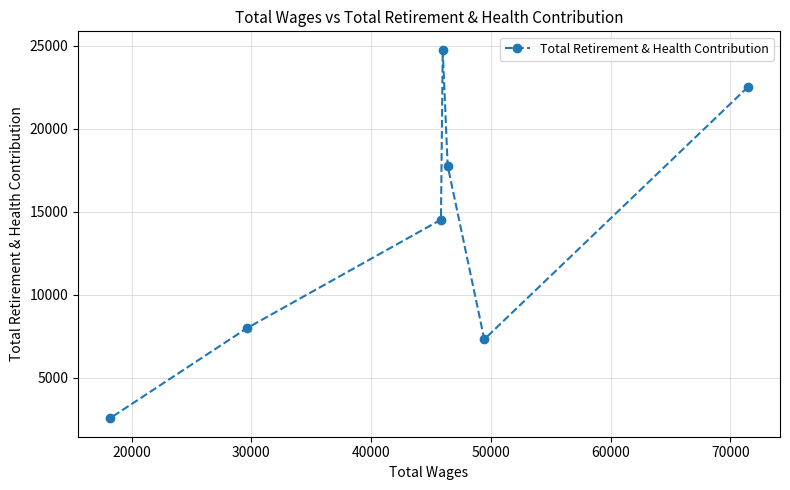

What is the sum of all values?

97491